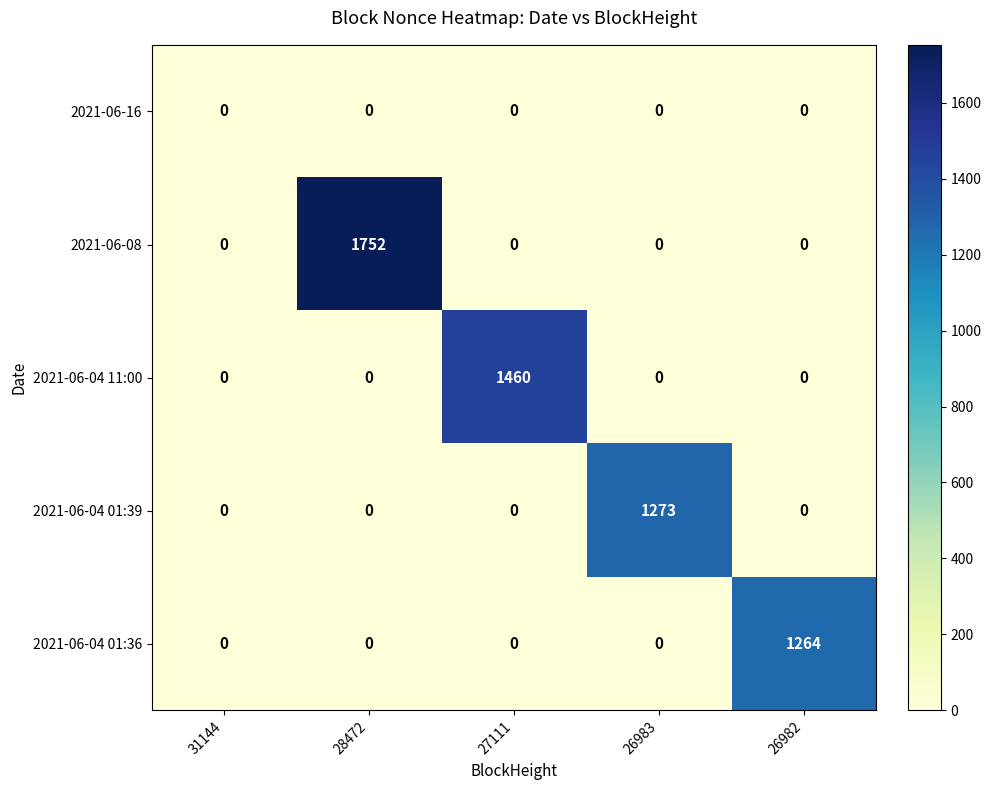

Rank the series by their maximum value, from lowest to highest.

2021-06-16, 2021-06-04 01:36, 2021-06-04 01:39, 2021-06-04 11:00, 2021-06-08